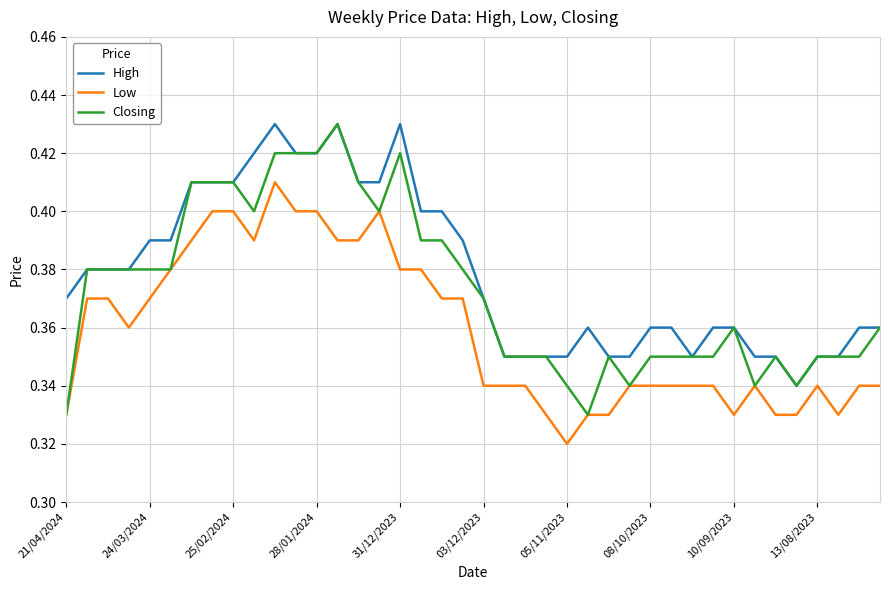

True or false: Low and High intersect in this chart.

False